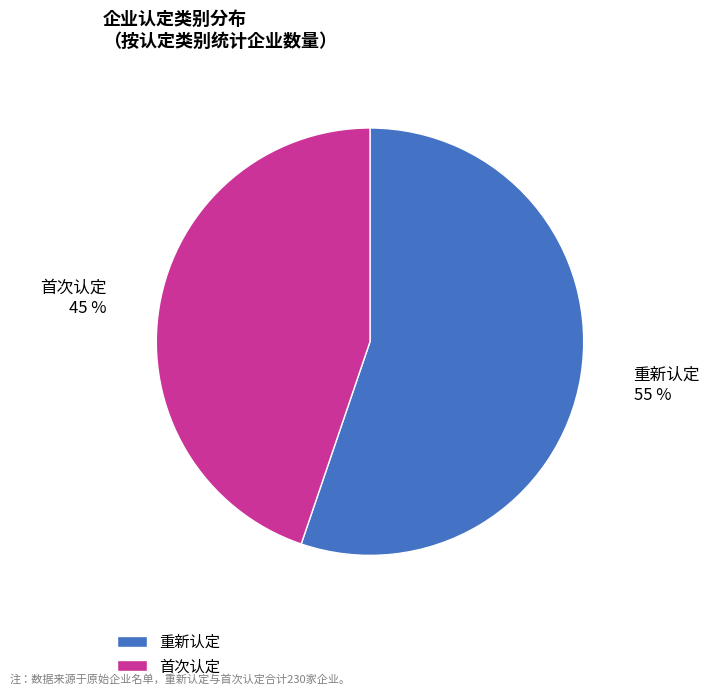

Approximately how many times larger is the value at 首次认定 compared to 重新认定?

0.8